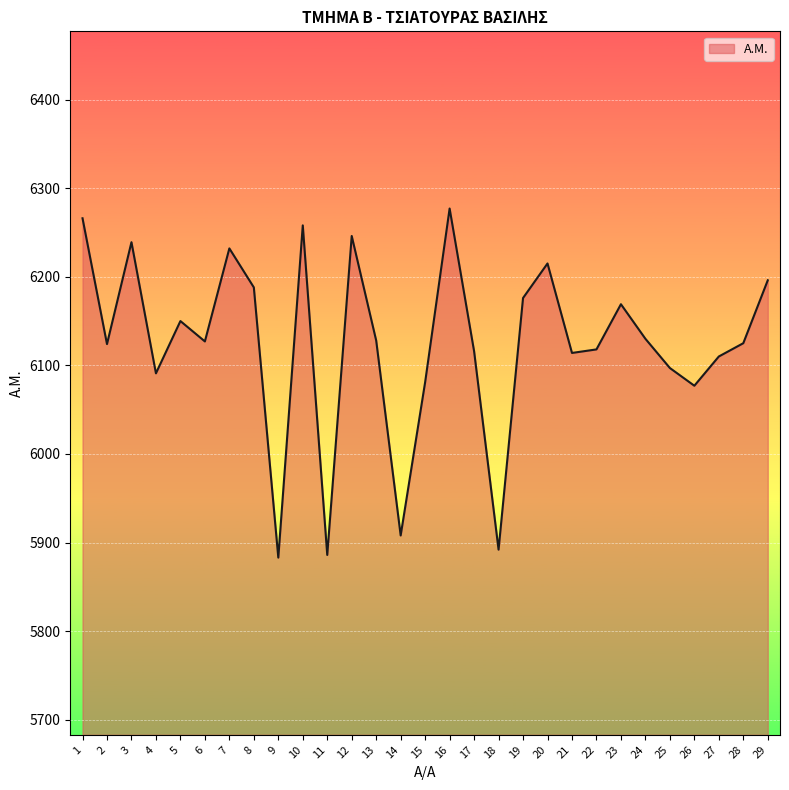

What is the difference between the maximum and minimum values?

394